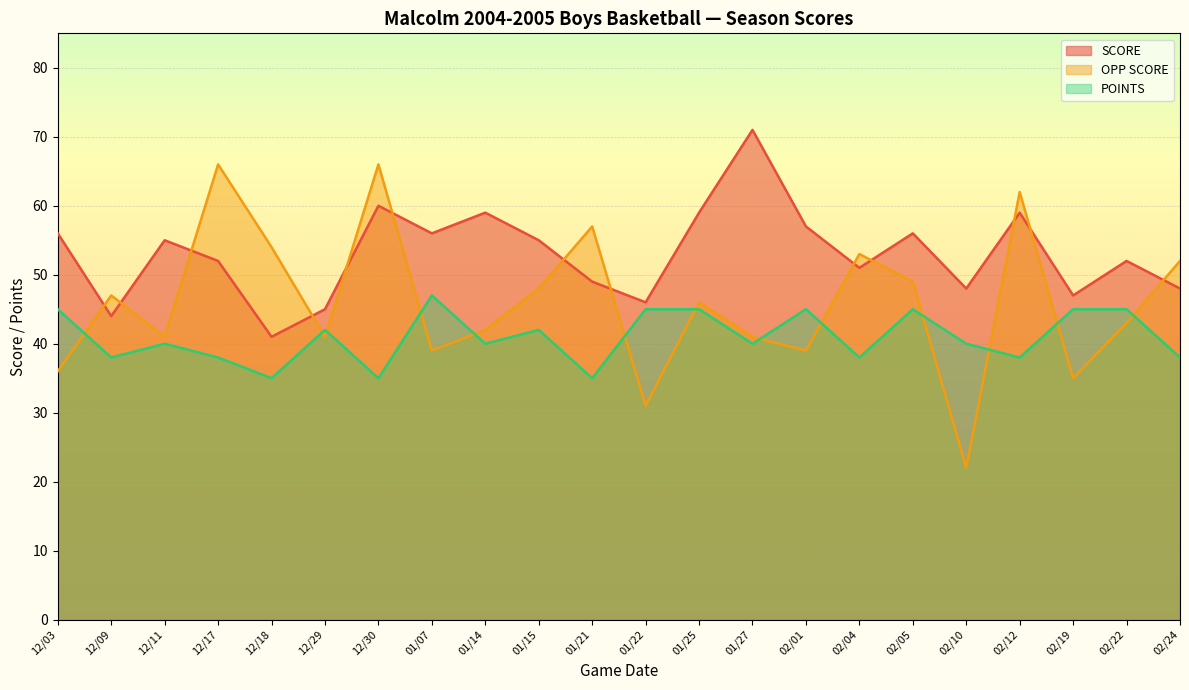

Where is OPP SCORE nearest to the value 44?

02/22